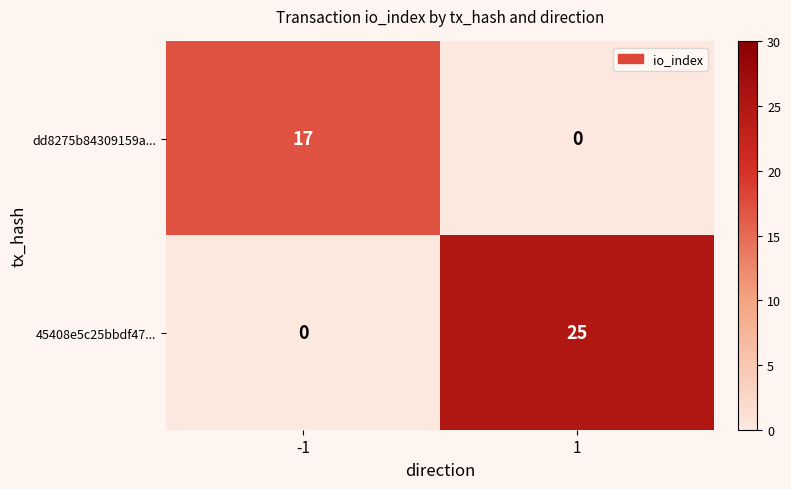

True or false: 45408e5c25bbdf47... has a value of 14 at -1.

False